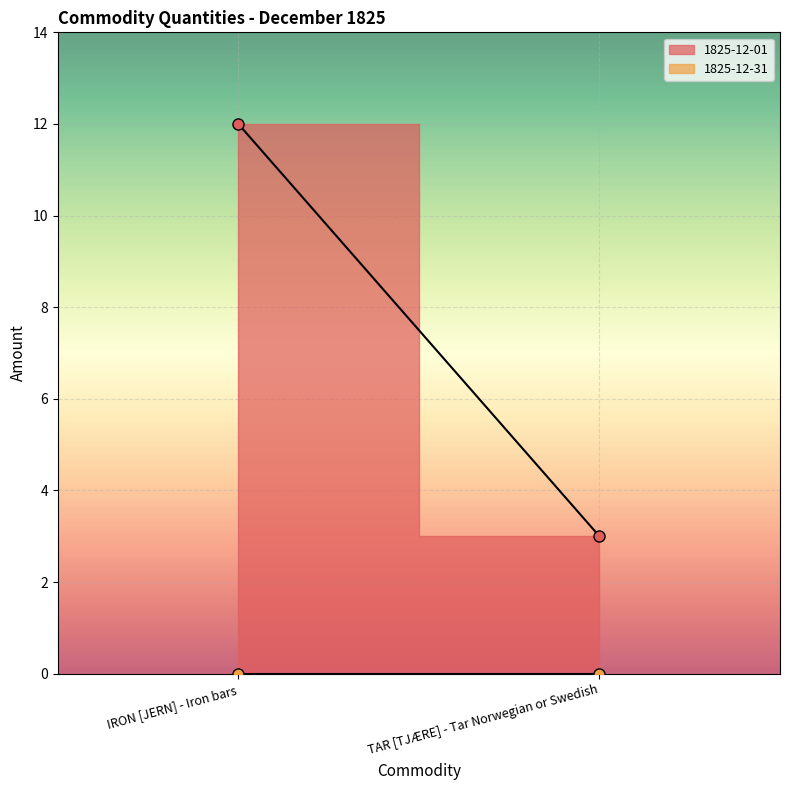

What is the difference between the 1825-12-01 values at TAR [TJÆRE] - Tar Norwegian or Swedish and IRON [JERN] - Iron bars?

9